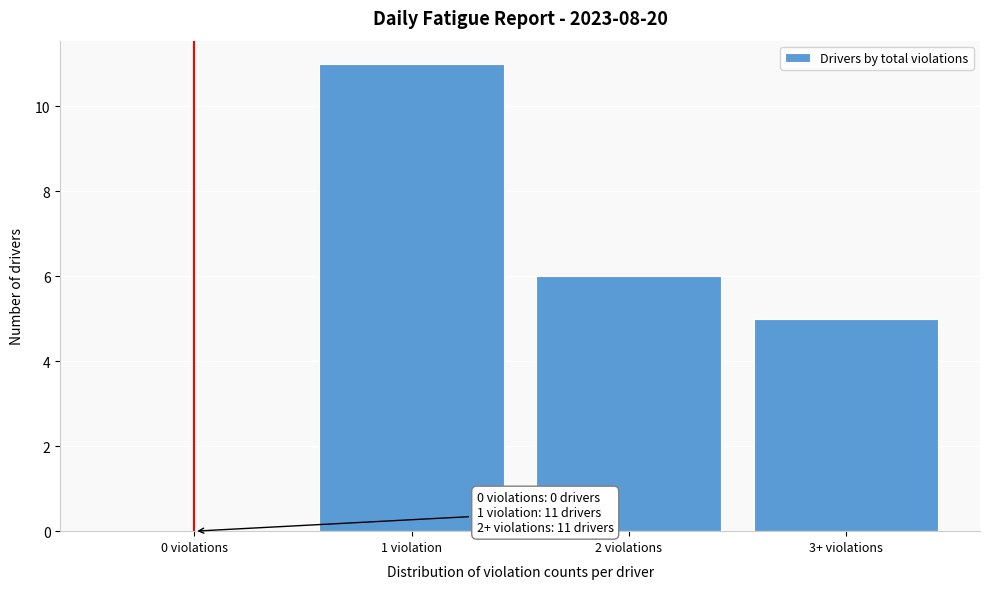

Reading right to left, what are all the values shown in this chart?

3+ violations=5	2 violations=6	1 violation=11	0 violations=0